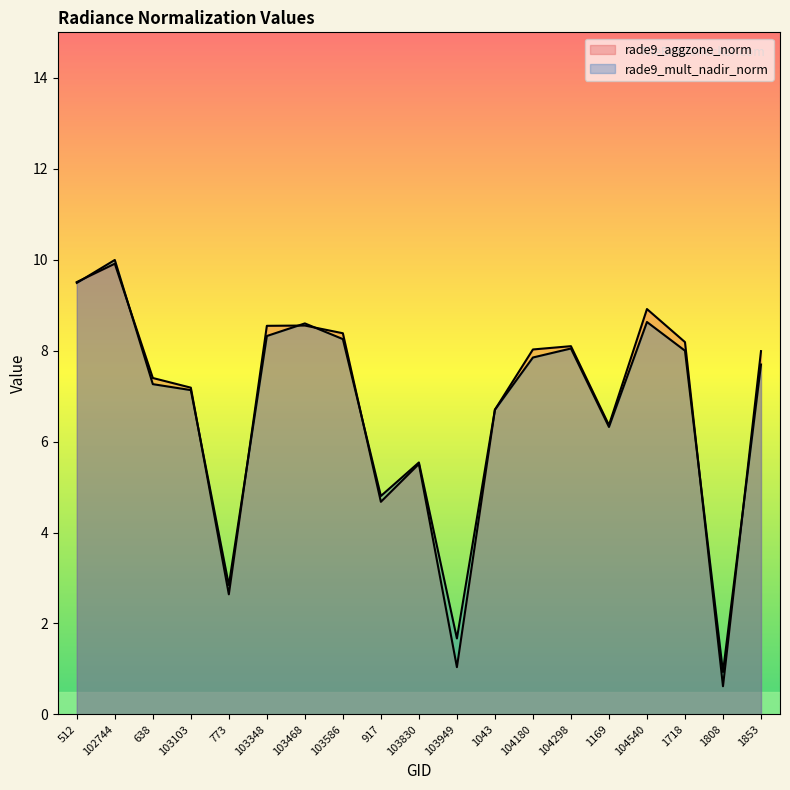

Where do rade9_mult_nadir_norm and rade9_aggzone_norm first cross each other?

512 and 102744